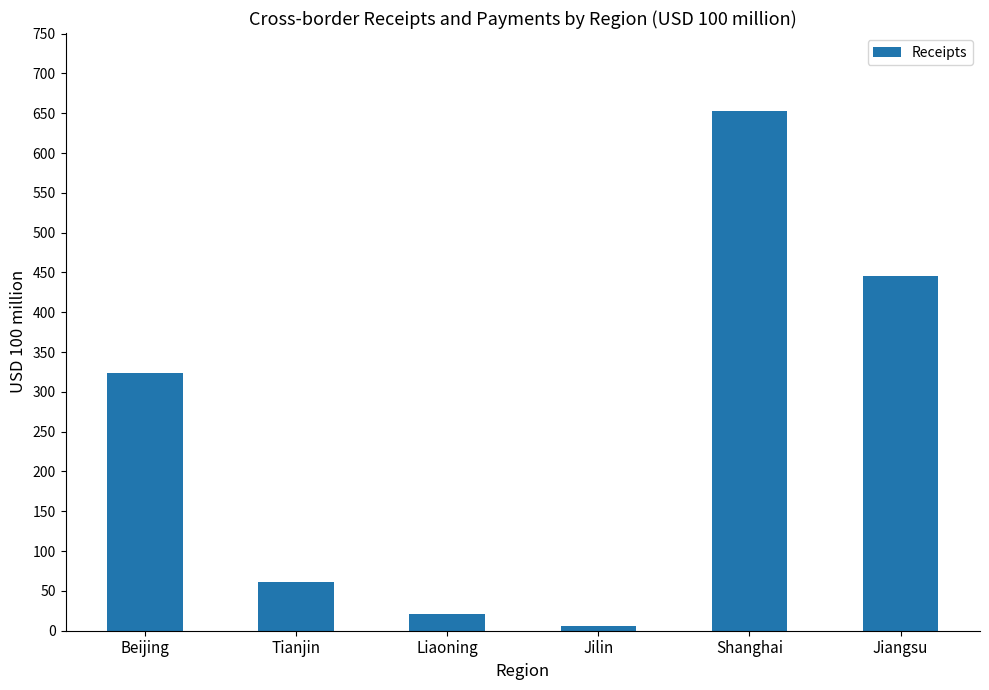

What is the change in value from Beijing to Tianjin?

-262.7